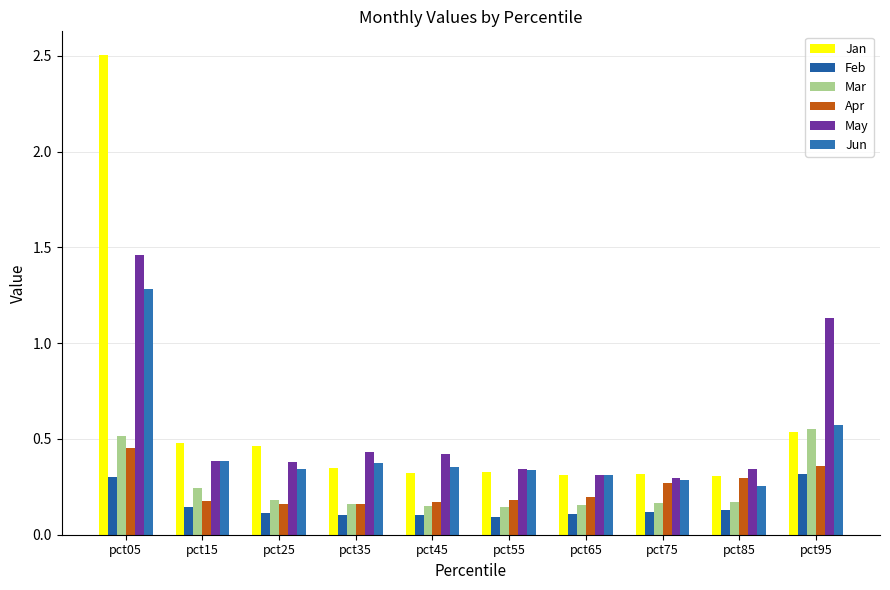

At pct45, list the series in order from largest to smallest.

May, Jun, Jan, Apr, Mar, Feb